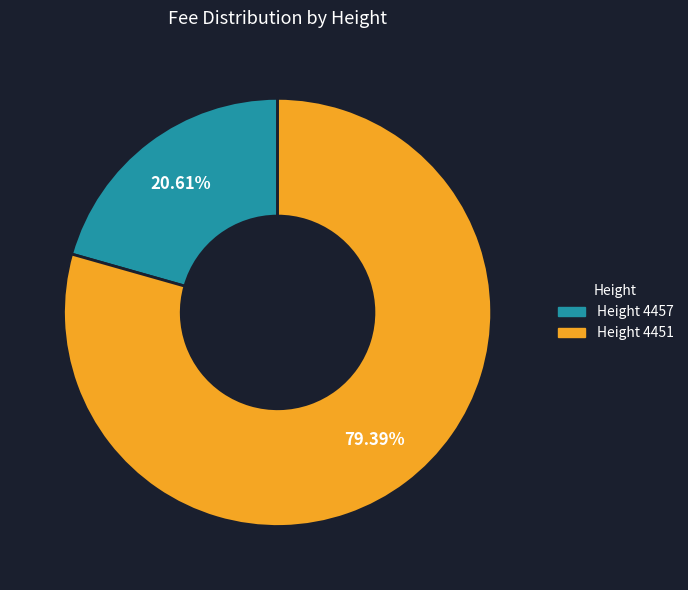

Which category accounts for the majority?

Height 4451